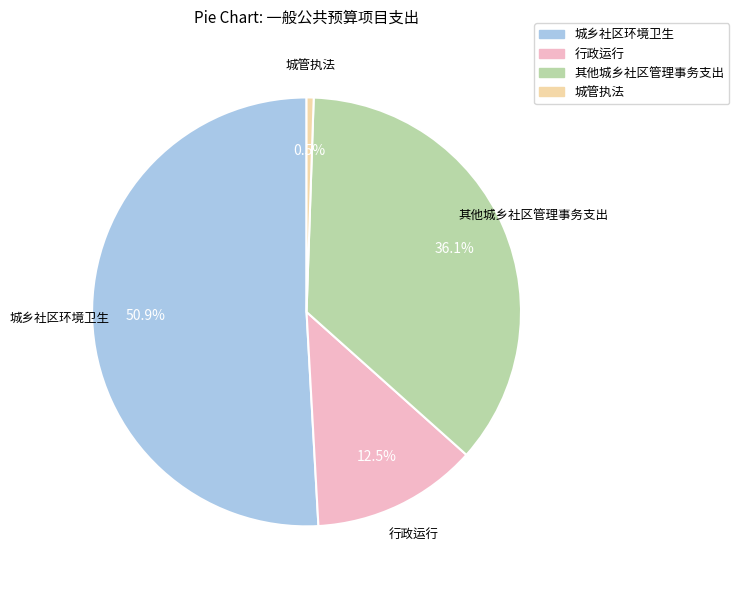

Is it true that 城乡社区环境卫生 is 51% of the pie?

True